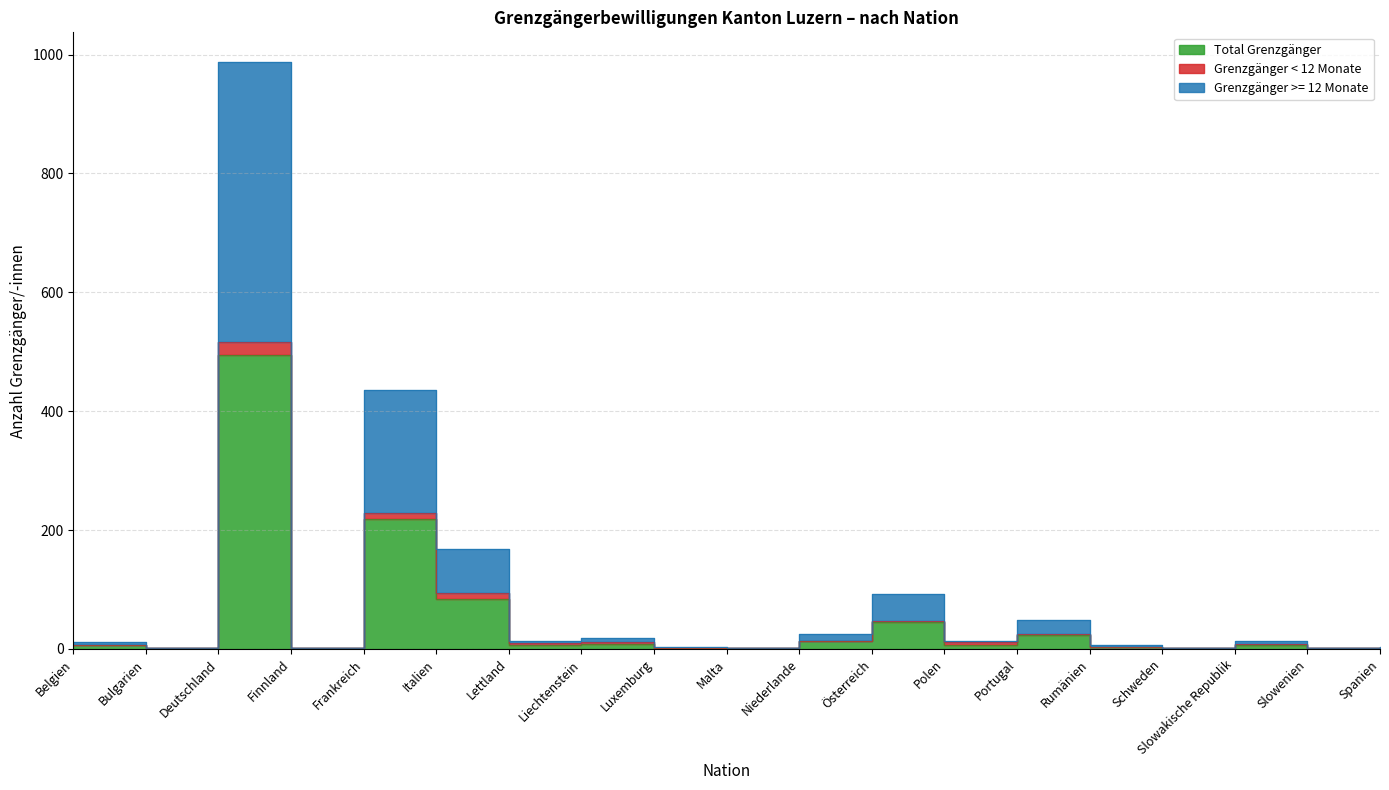

Which label corresponds to the smallest value in the chart?

Bulgarien